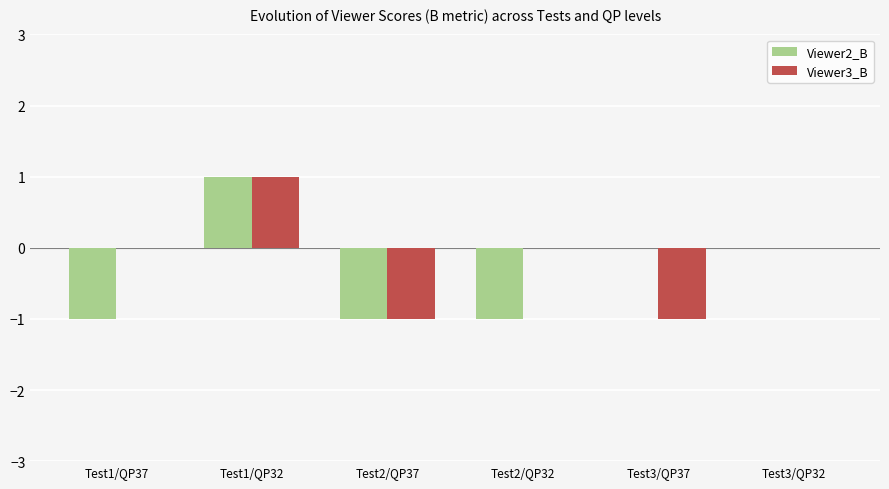

At which category is the sum across all series the highest?

Test1/QP32